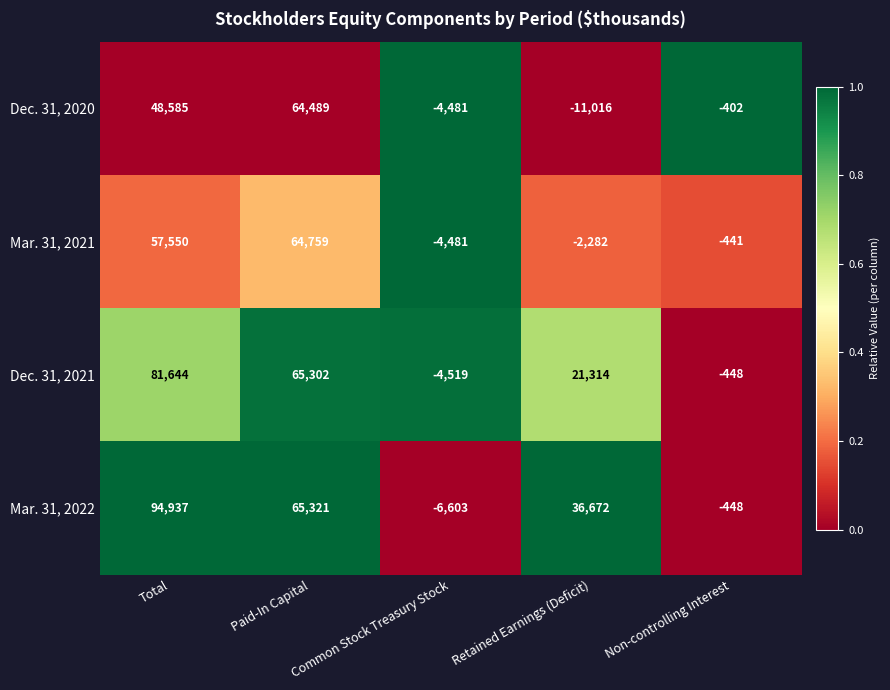

What is the difference between the Mar. 31, 2021 values at Total and Paid-In Capital?

7209